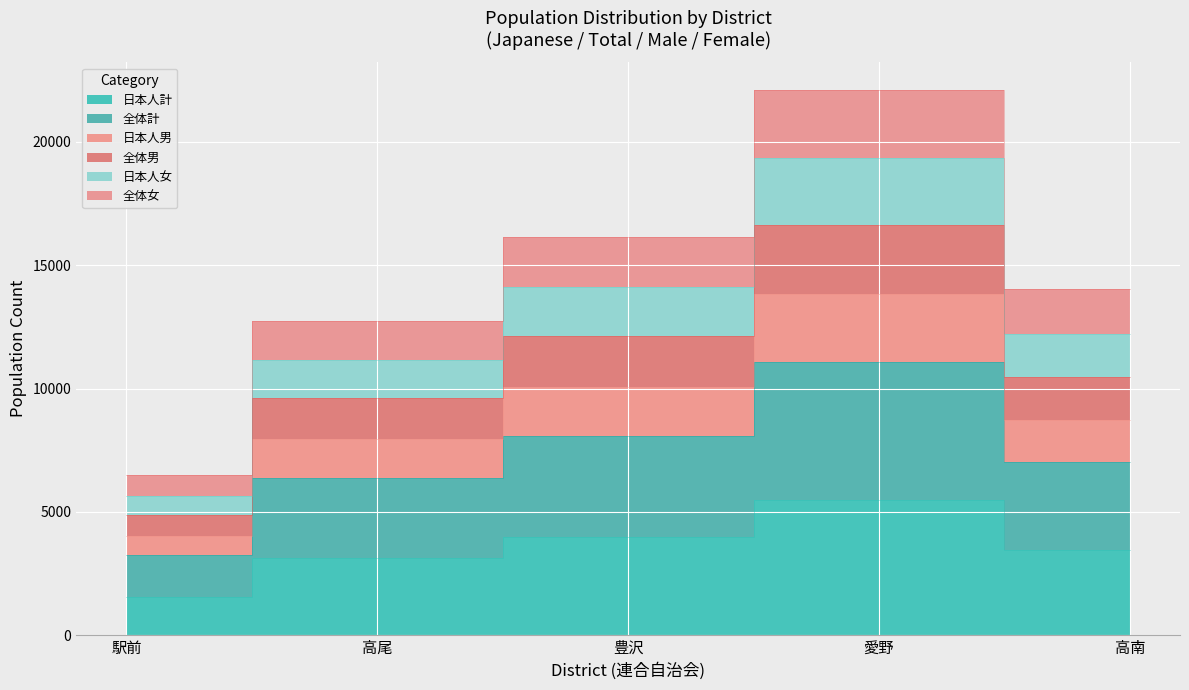

True or false: 日本人計 and 日本人男 intersect in this chart.

False